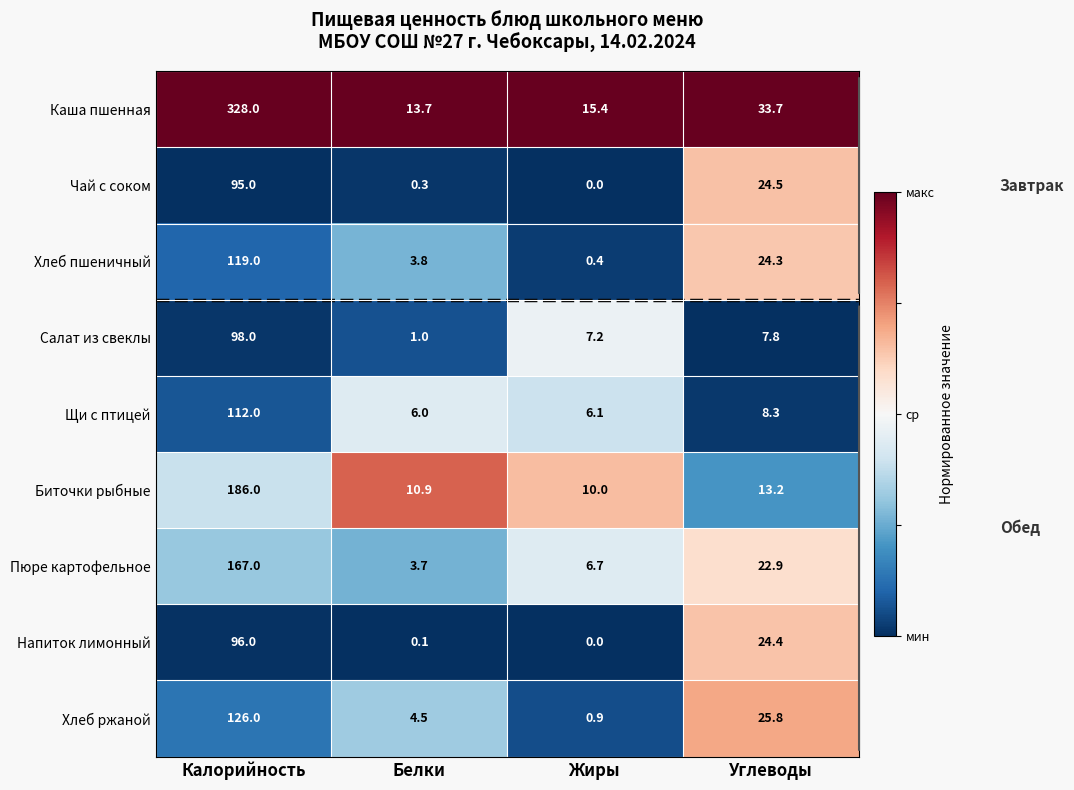

Which series has the widest spread of values?

Каша пшенная